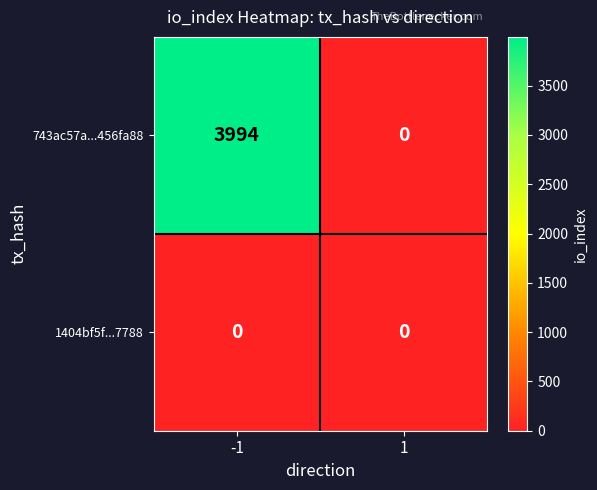

What is the total value across all series at -1?

3994